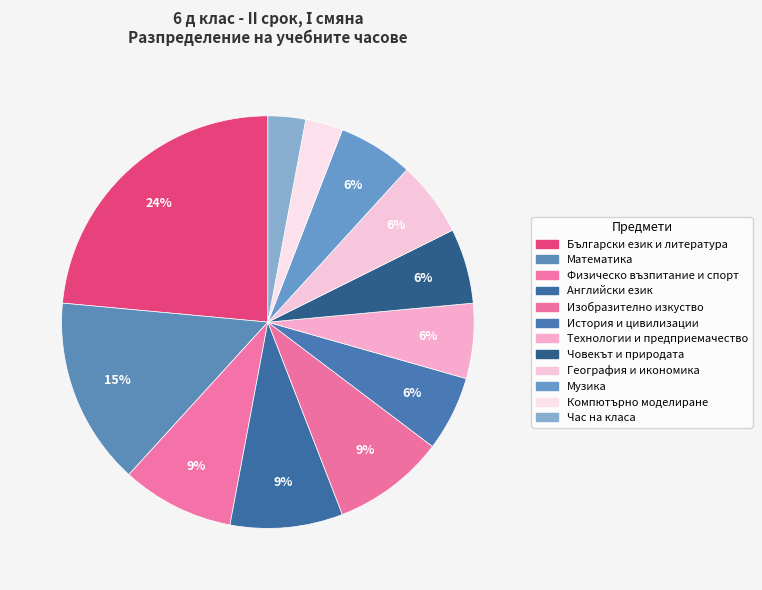

Which category has the smallest portion of the pie?

Компютърно моделиране